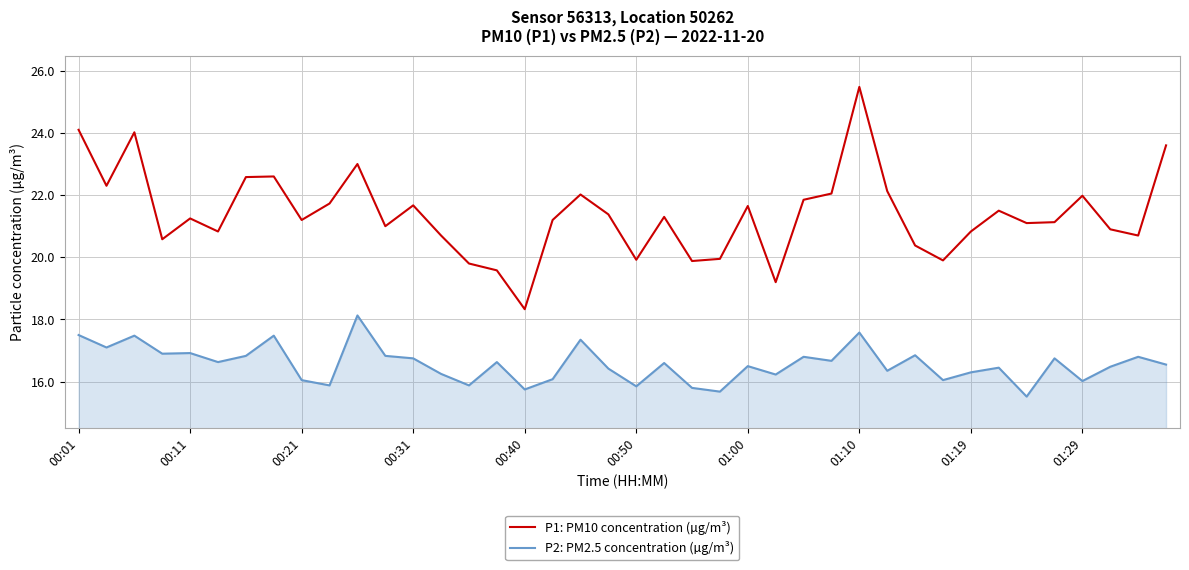

Which series has the largest total across all categories?

P1: PM10 concentration (µg/m³)